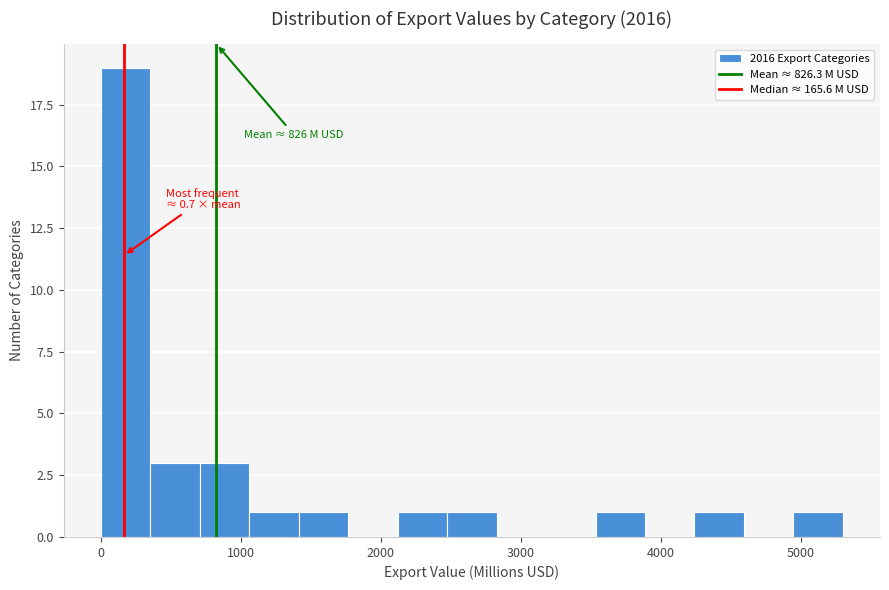

Around what value on the x-axis is the tallest bar? Give the approximate position of its centre, as read against the axis.

200